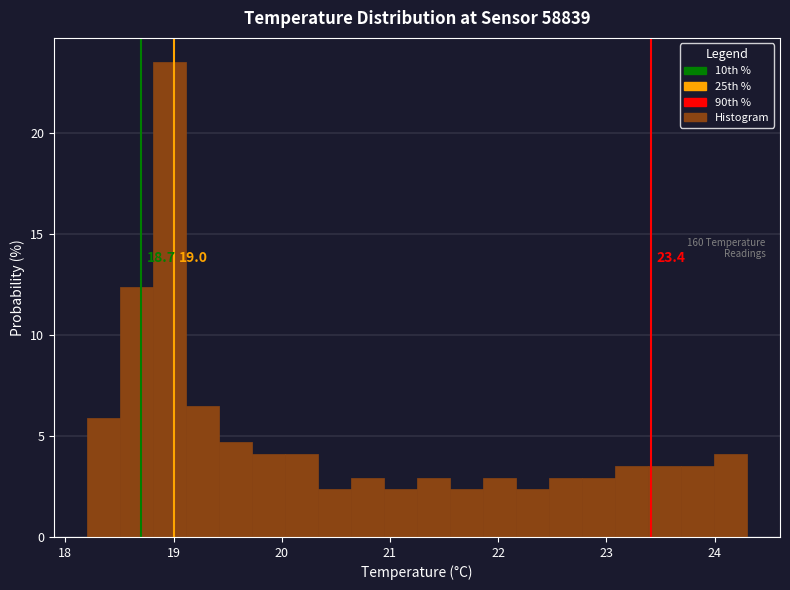

Read against the x-axis, roughly where is the centre of the tallest bar?

19.0